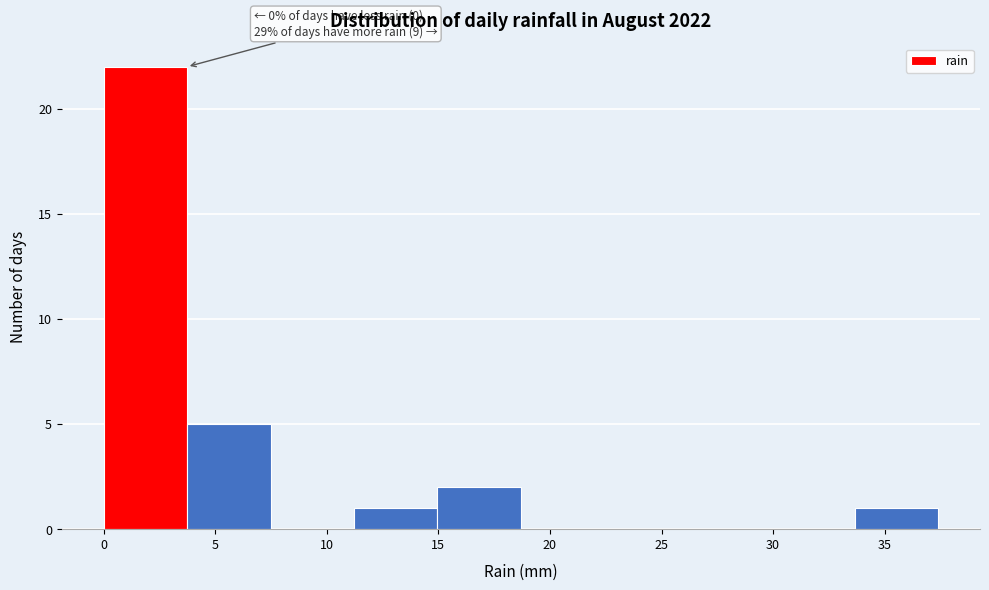

Over which range of the x-axis is the bar tallest?

0.0 to 3.5